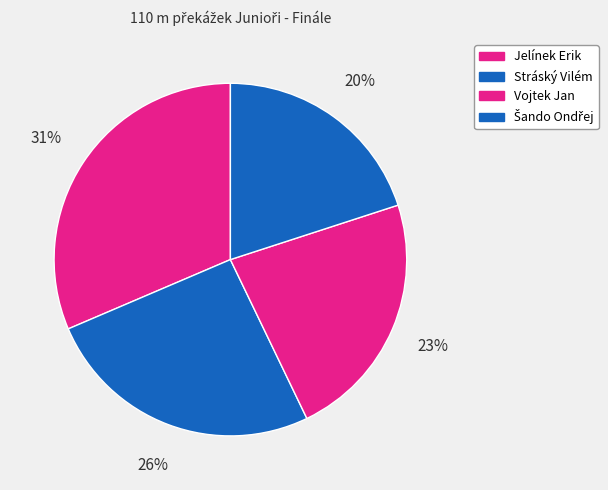

What percentage is the Jelínek Erik slice, to the nearest percent?

31%